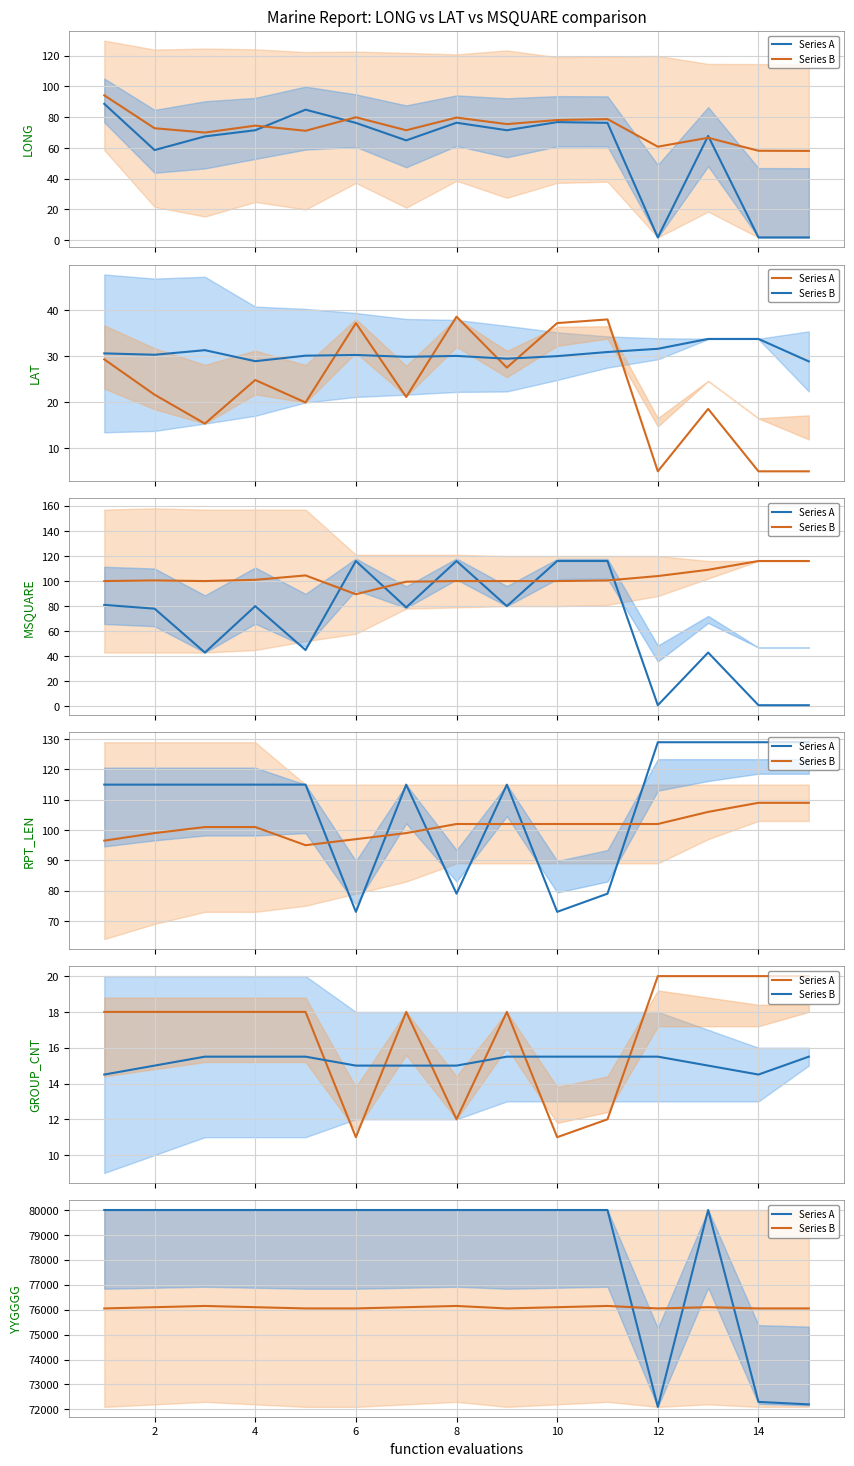

Where is Series B nearest to the value 76100?

2